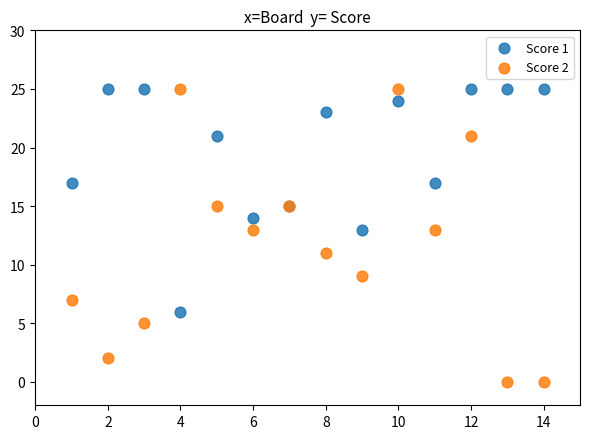

What are all the series names shown in the legend?

Score 1, Score 2